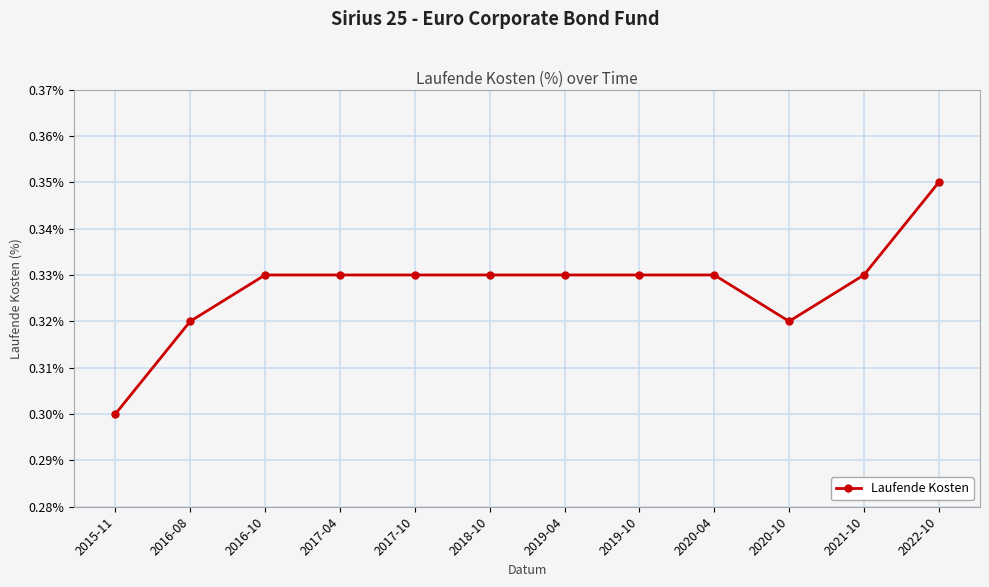

What is the label of the 2nd point from the left?

2016-08